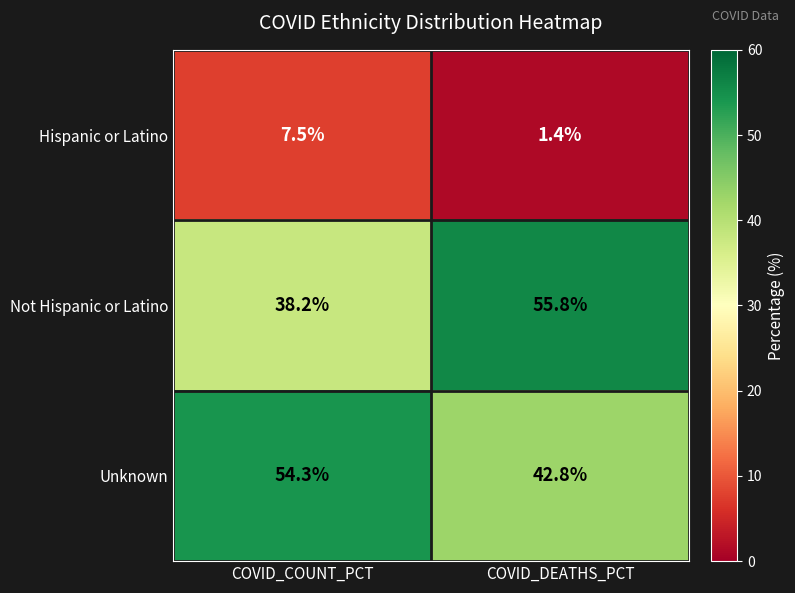

Which category has the highest value across all series?

COVID_DEATHS_PCT